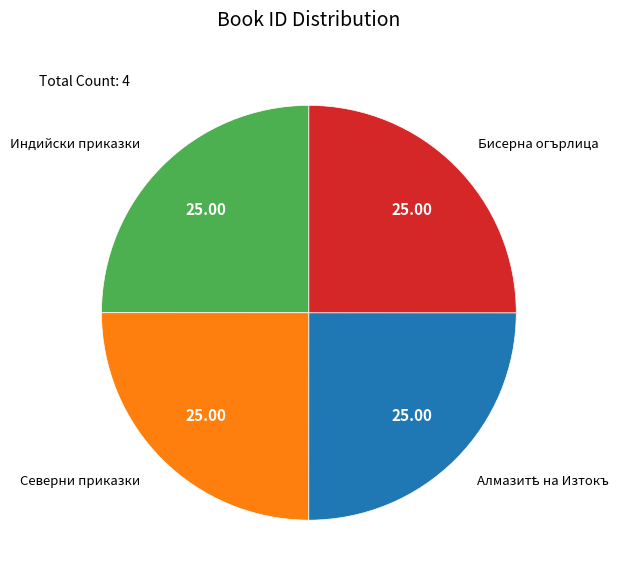

Does Бисерна огърлица represent more than half of the total?

No